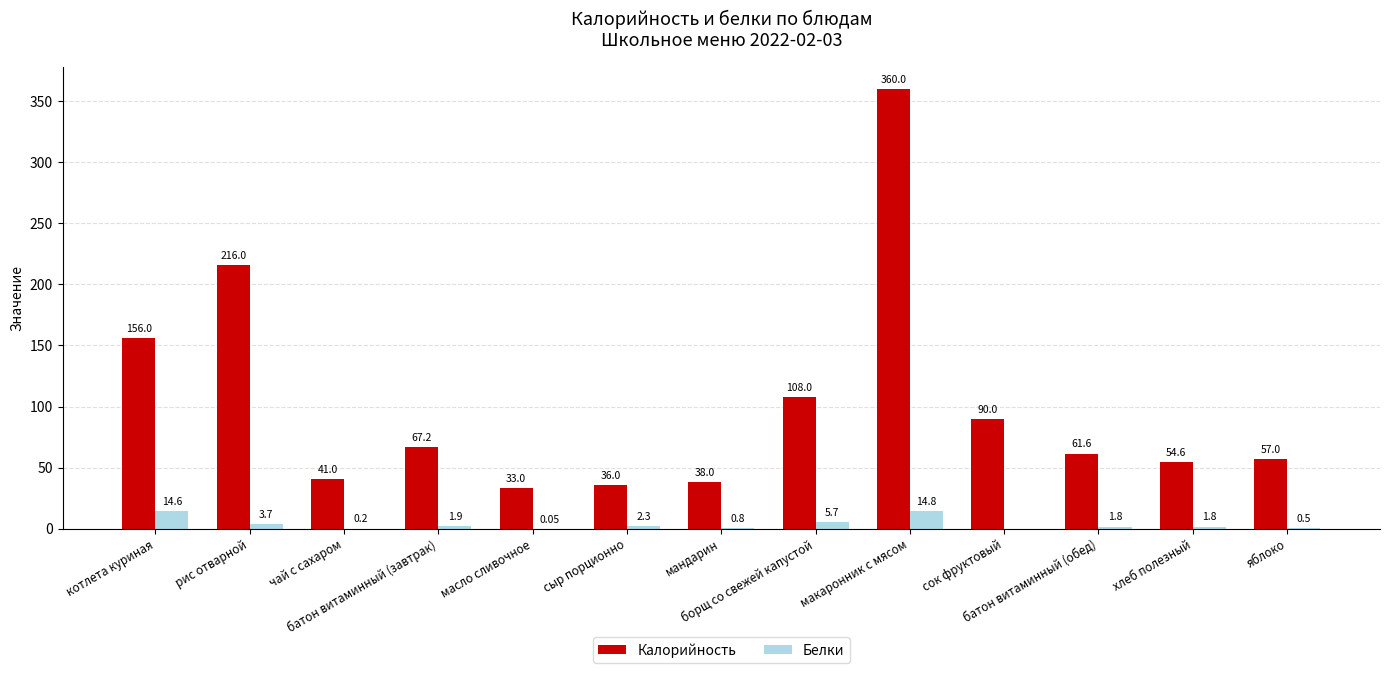

Read the Белки value at чай с сахаром.

0.2